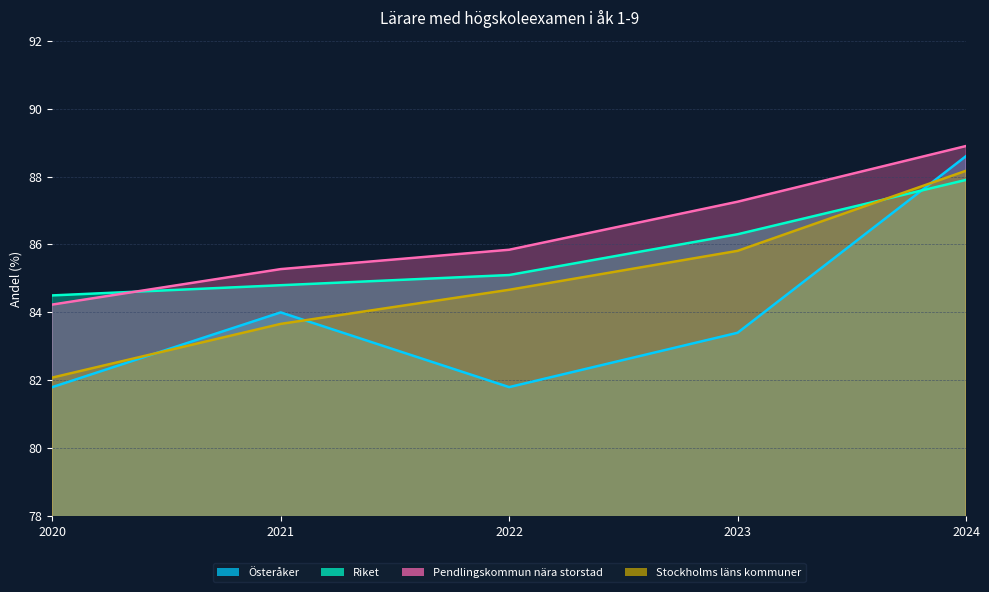

Between 2023 and 2022, which is larger?

2023